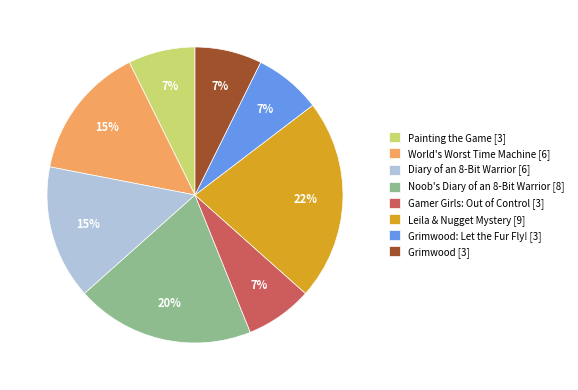

True or false: Grimwood: Let the Fur Fly! [3] accounts for 7% of the total.

True